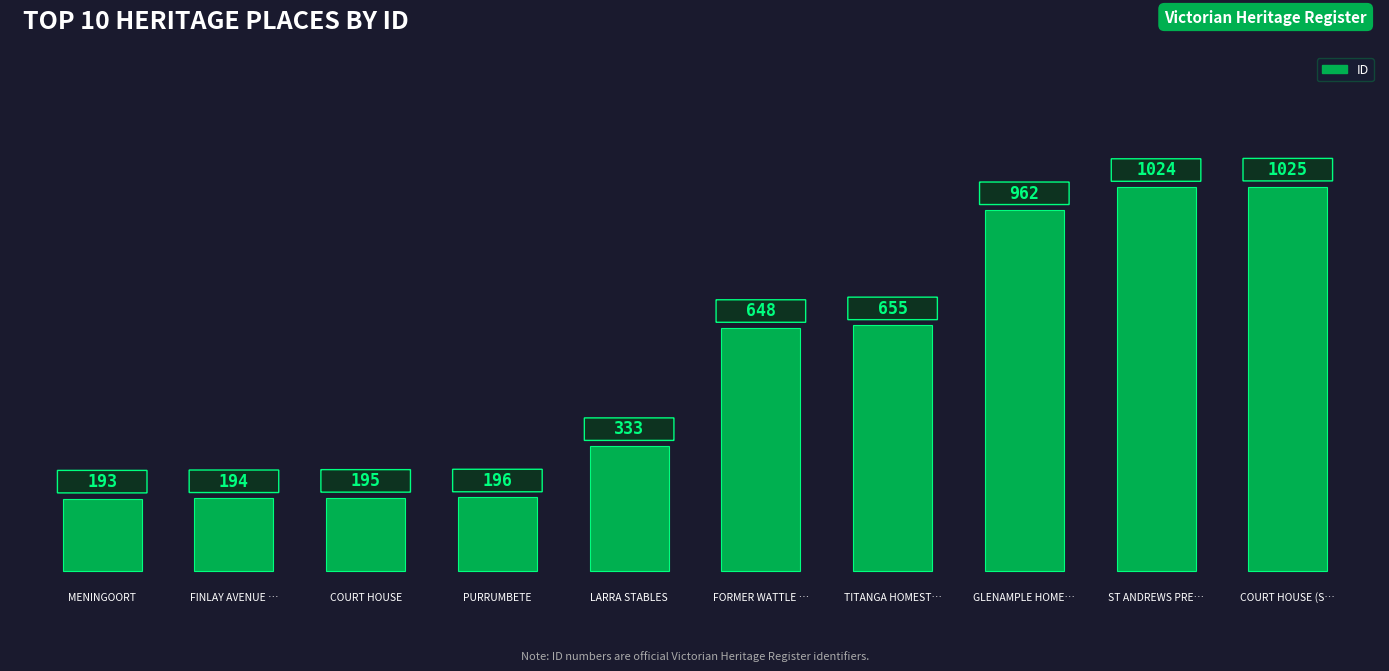

What is the difference between the second highest and minimum values?

831